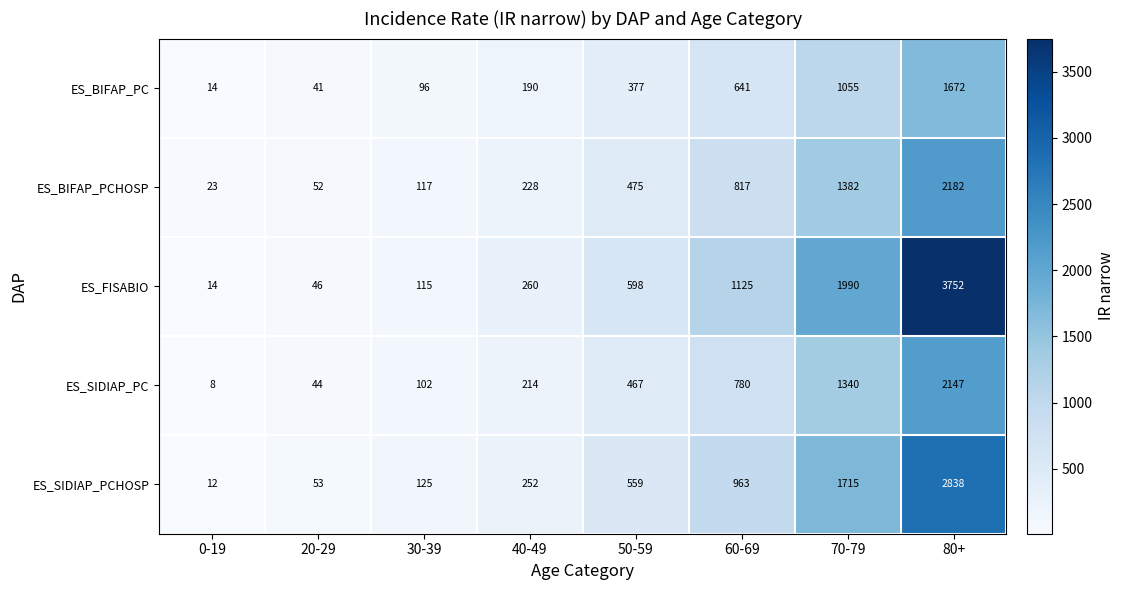

Rank the categories by ES_BIFAP_PCHOSP value from lowest to highest.

0-19, 20-29, 30-39, 40-49, 50-59, 60-69, 70-79, 80+